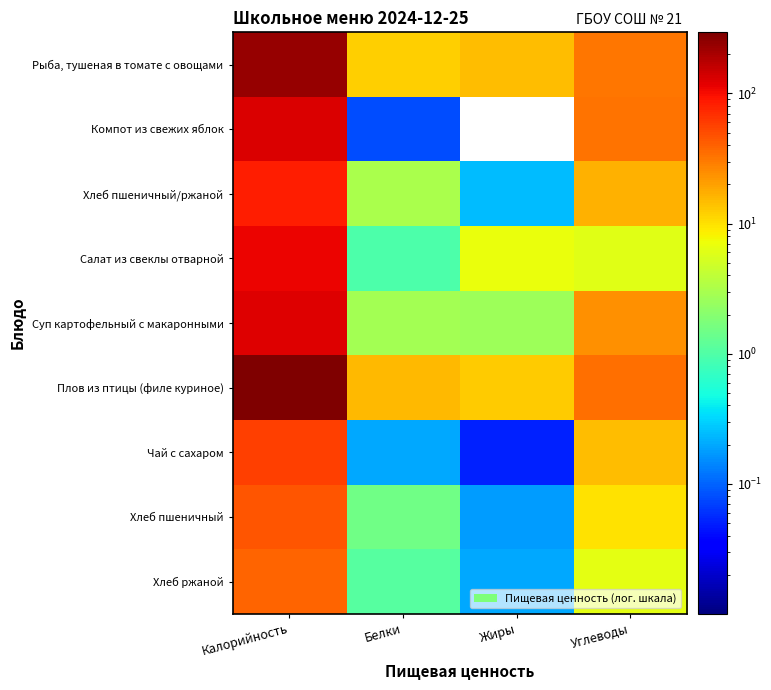

Between Углеводы and Жиры, which is larger?

Углеводы